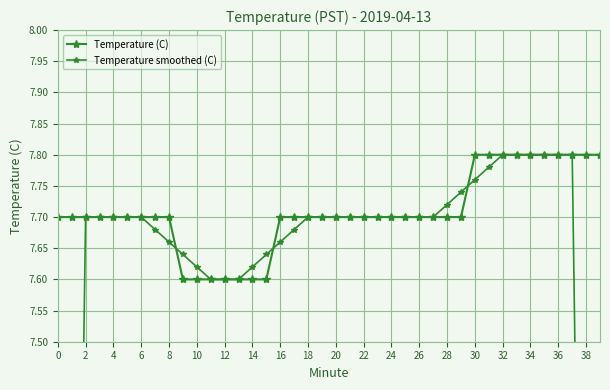

The Temperature smoothed (C) series shows 7.7 at 2. True or false?

True